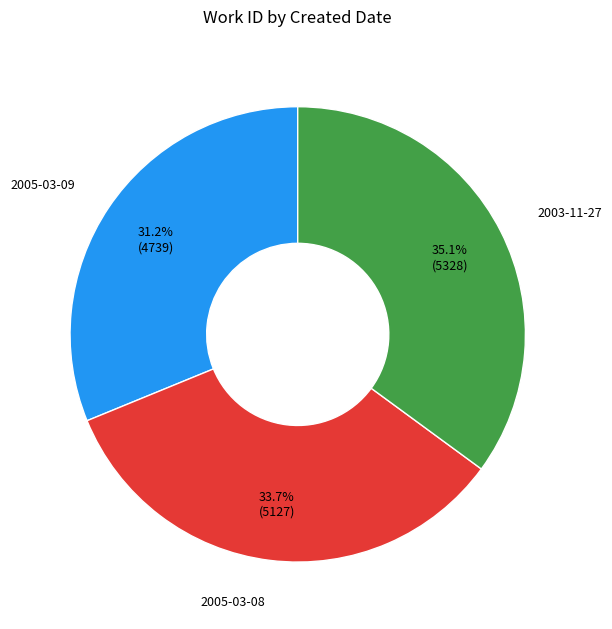

Approximately how many times larger is the value at 2003-11-27 compared to 2005-03-08?

1.0